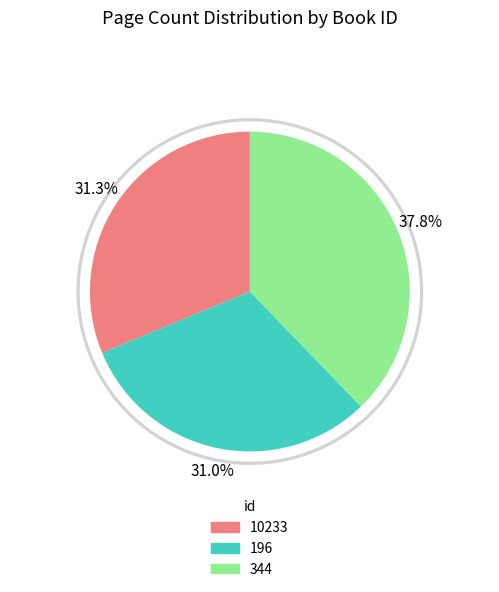

Rank the categories by value from lowest to highest.

196, 10233, 344